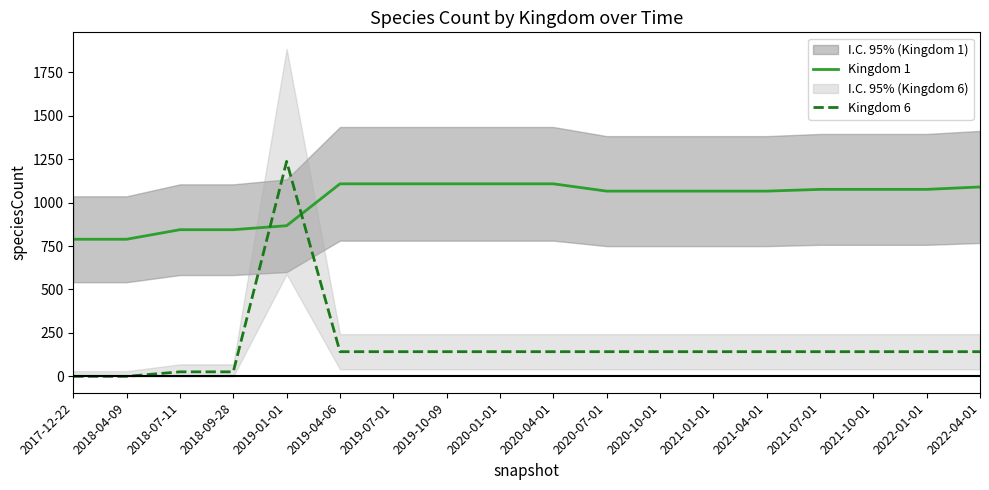

What are all the series names shown in the legend?

Kingdom 1, Kingdom 6